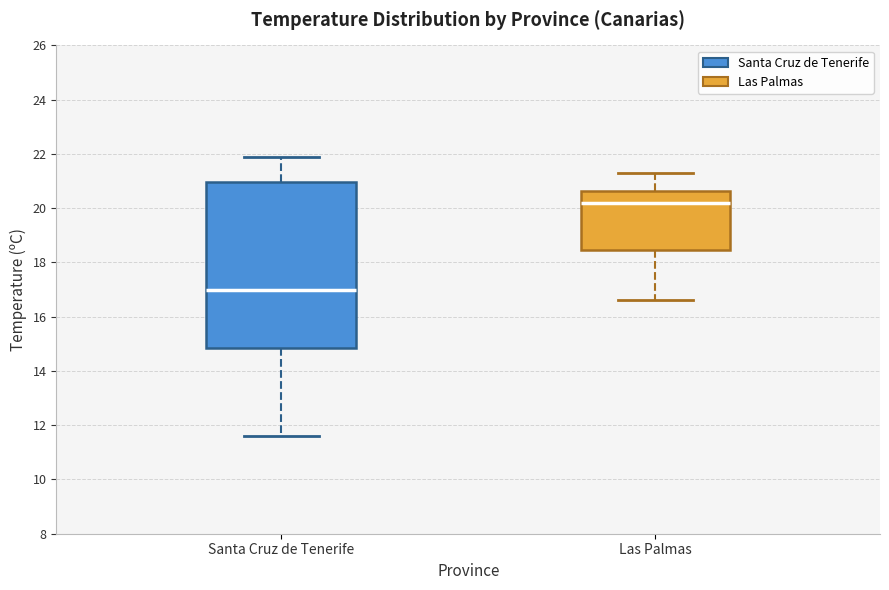

Which box is the tallest, from its lower edge to its upper edge?

Santa Cruz de Tenerife